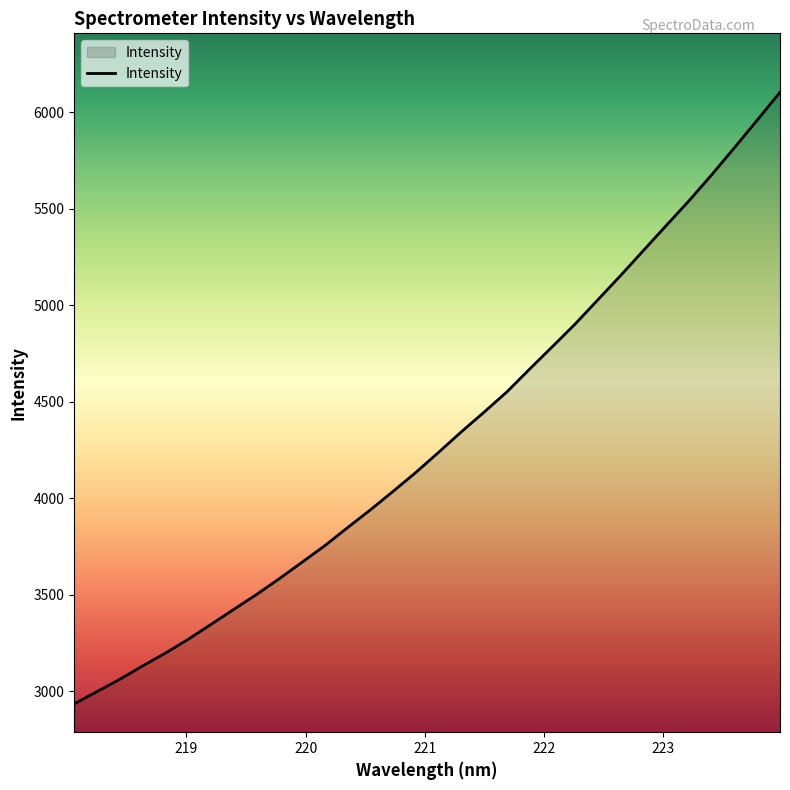

What is the maximum value shown in the chart?

6102.4